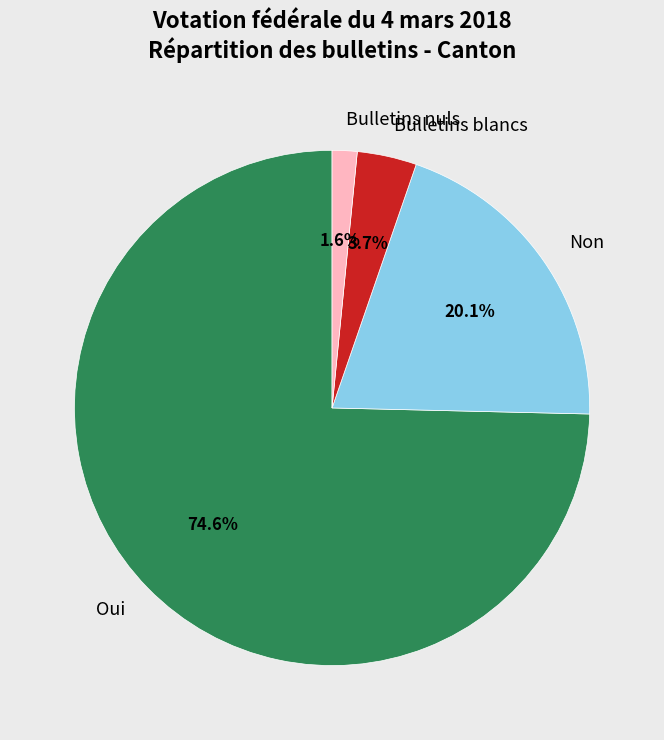

To the nearest percent, what portion does Bulletins blancs represent?

4%